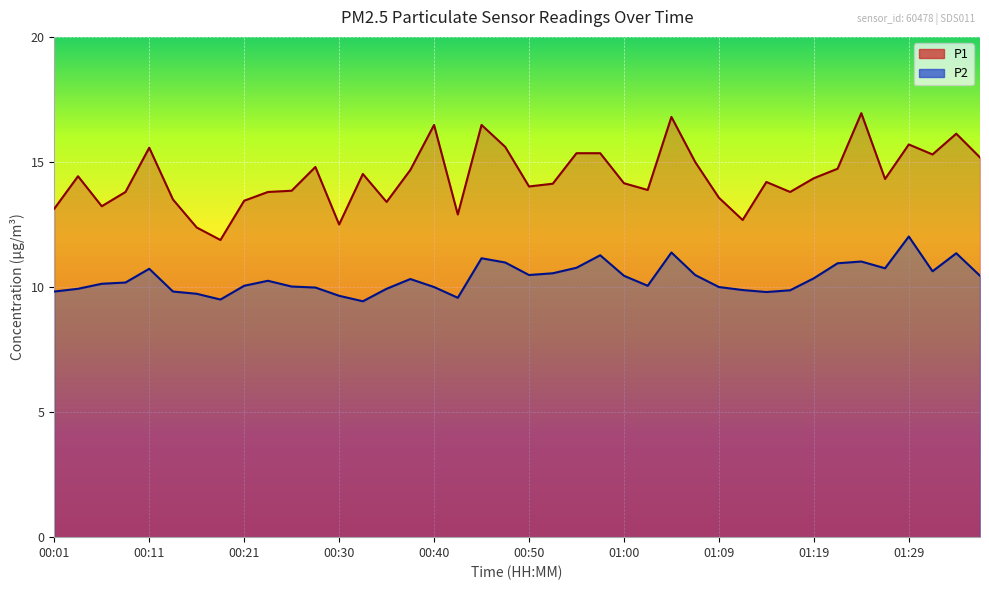

What is the highest value of the P2 series?

12.0